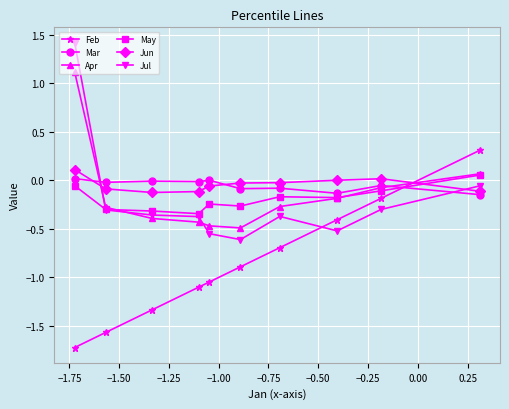

How many intersections are there between Jul and Feb?

1